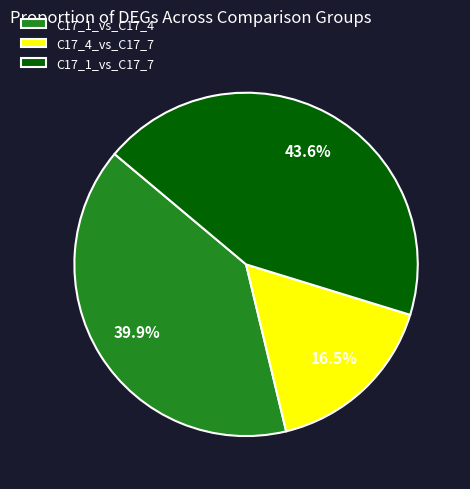

True or false: C17_1_vs_C17_4 accounts for 32% of the total.

False